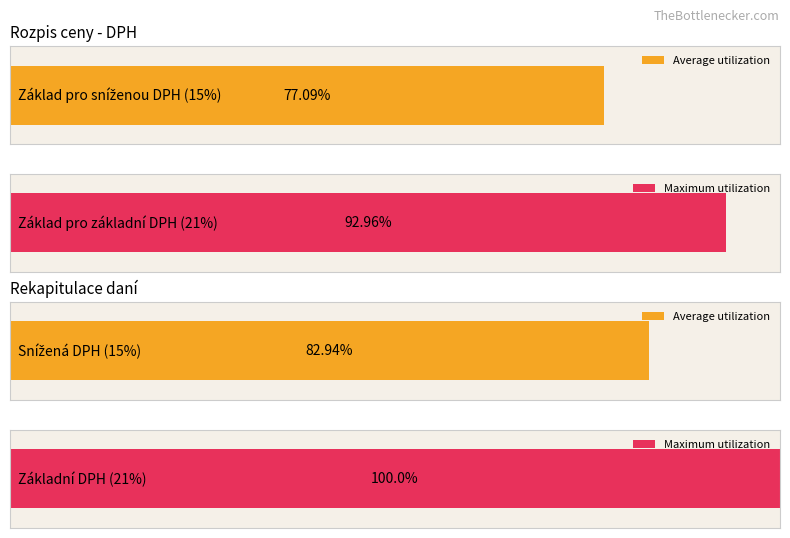

The value of Average utilization at Snížená DPH is 23. True or false?

False